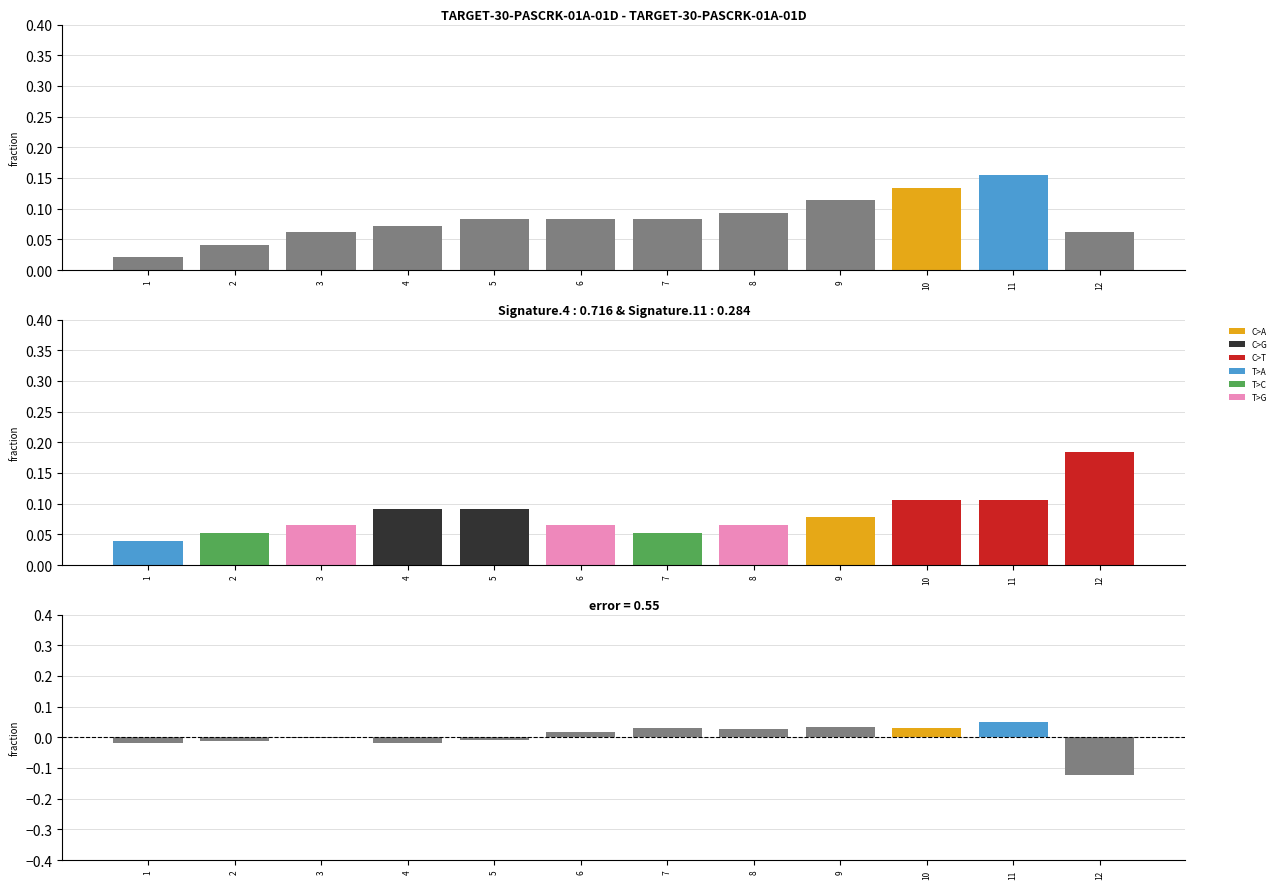

List the labels in order of value, smallest first.

1, 2, 3, 12, 4, 5, 6, 7, 8, 9, 10, 11